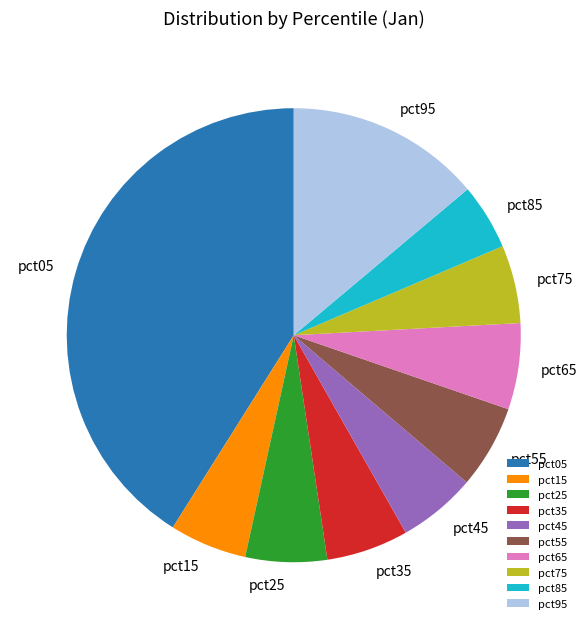

How many slices are in this pie chart?

10